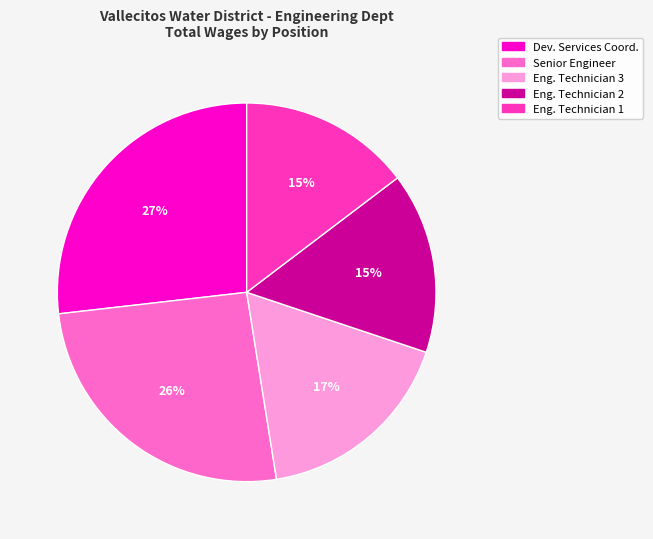

Is there any slice that represents more than half of the pie?

No